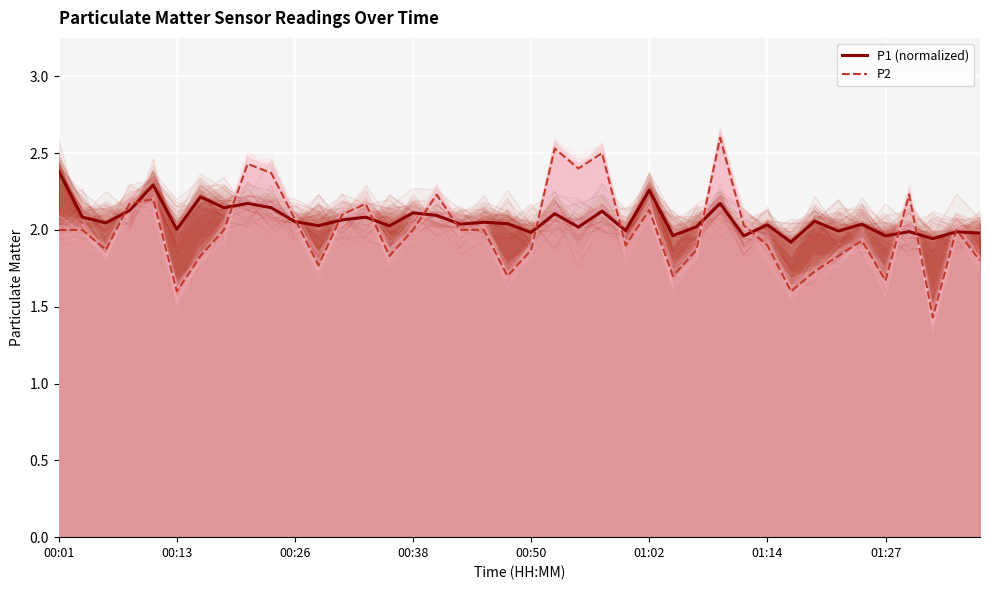

What is the maximum value for P2?

2.6